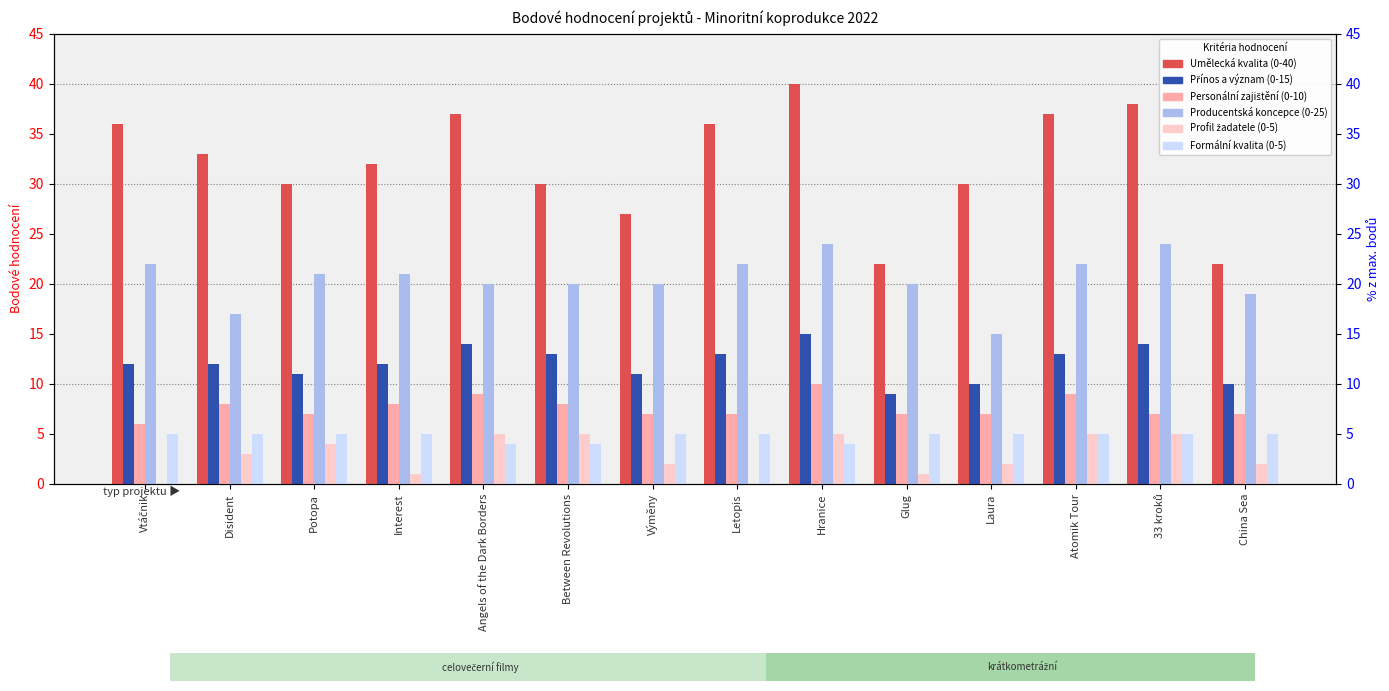

At which category is the sum across all series the highest?

Hranice